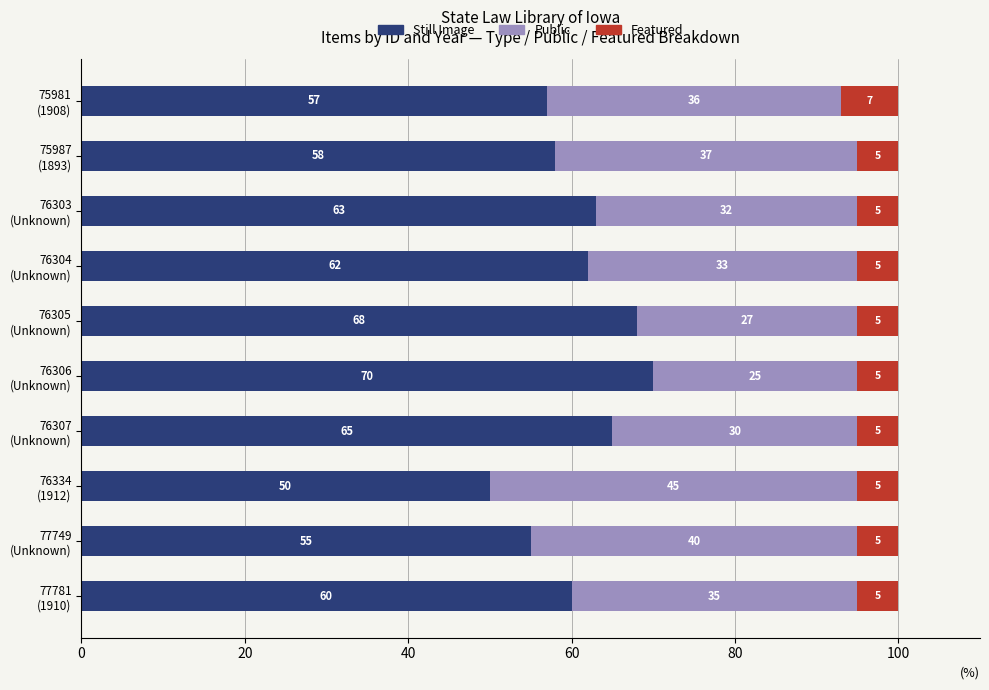

What is the difference between the maximum and minimum values in the Still Image series?

20